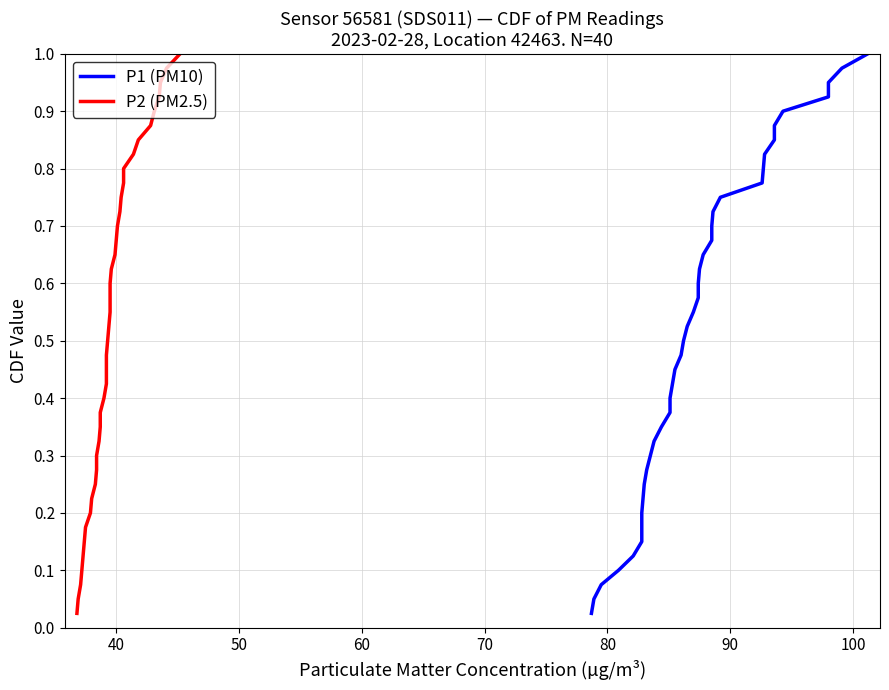

True or false: P1 (PM10) has more than 2 interior local peaks.

False